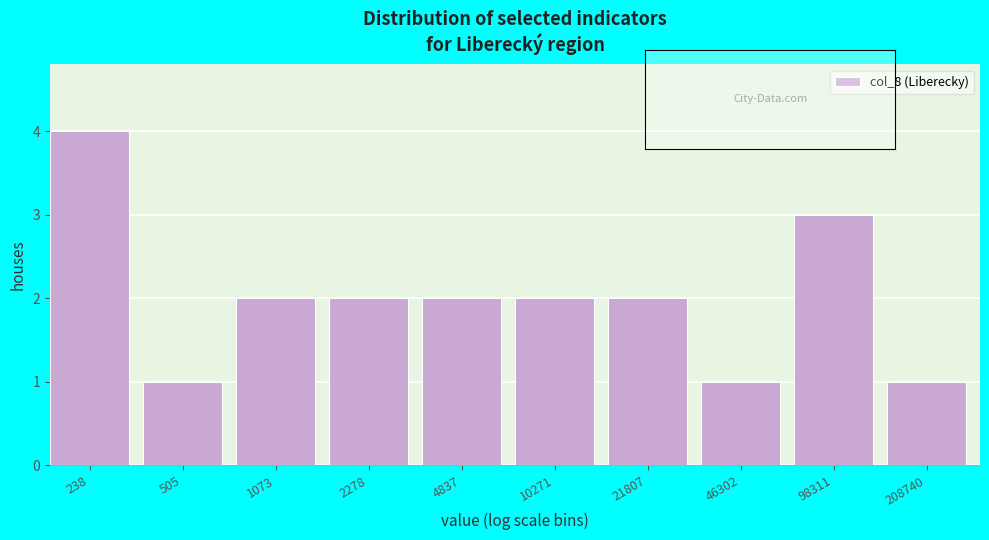

Reading left to right, list all the values displayed in this chart.

4	1	2	2	2	2	2	1	3	1